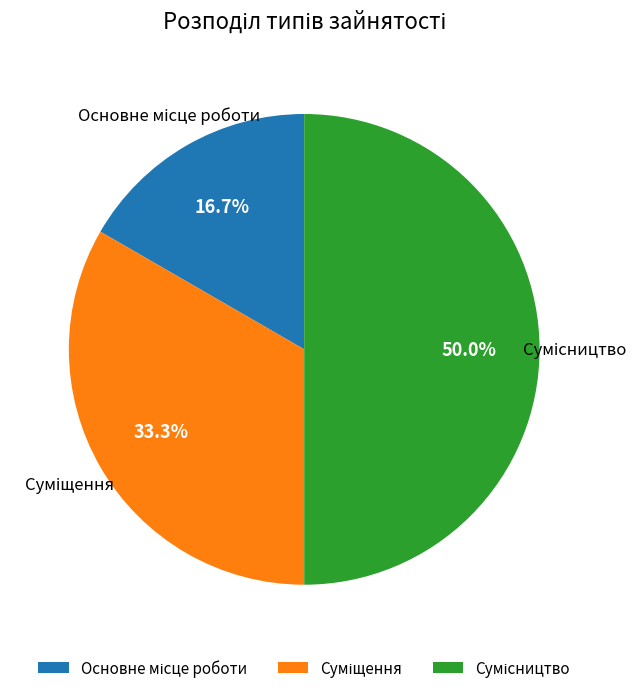

To the nearest percent, what is the average slice percentage?

33%